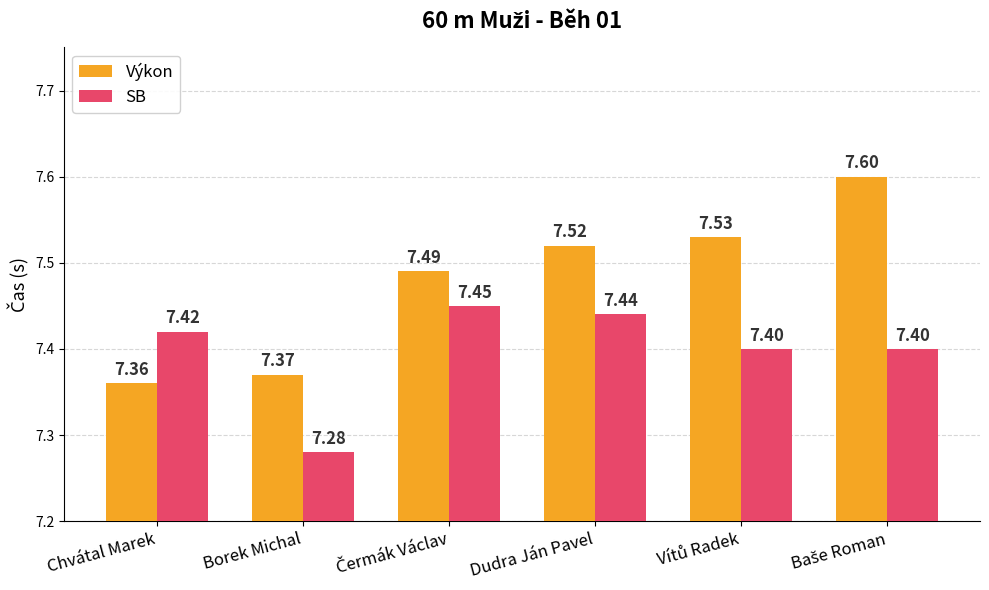

Which series has the largest range (max minus min)?

Výkon